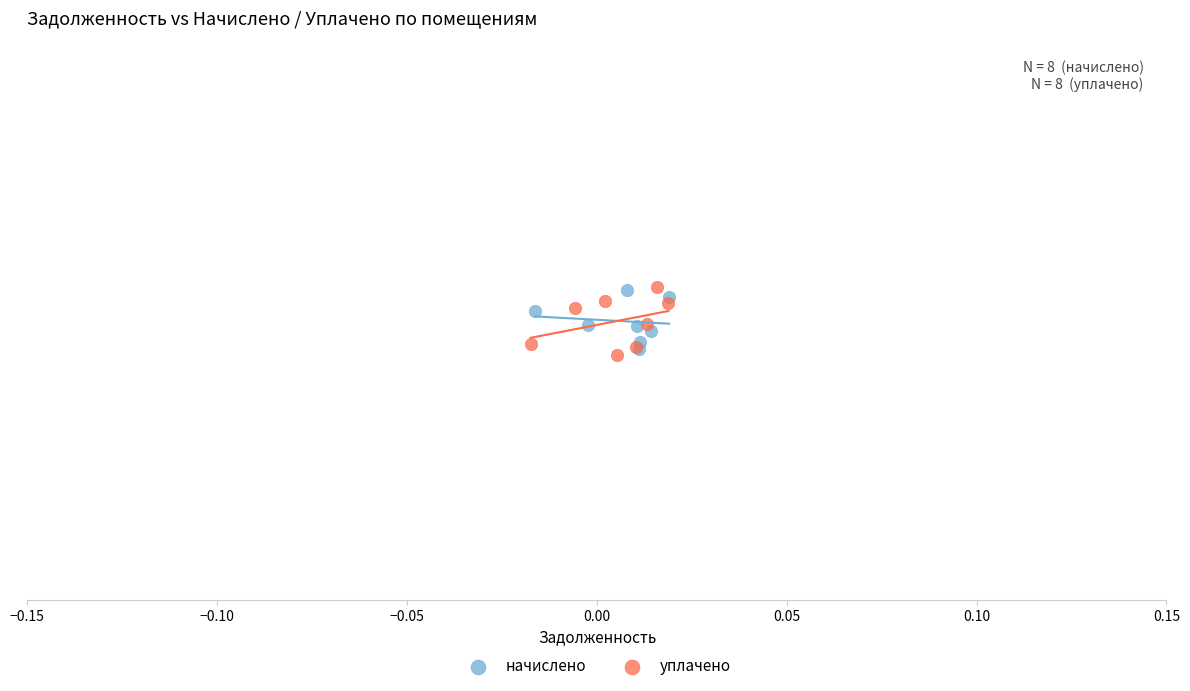

What are all the series names shown in the legend?

начислено, уплачено